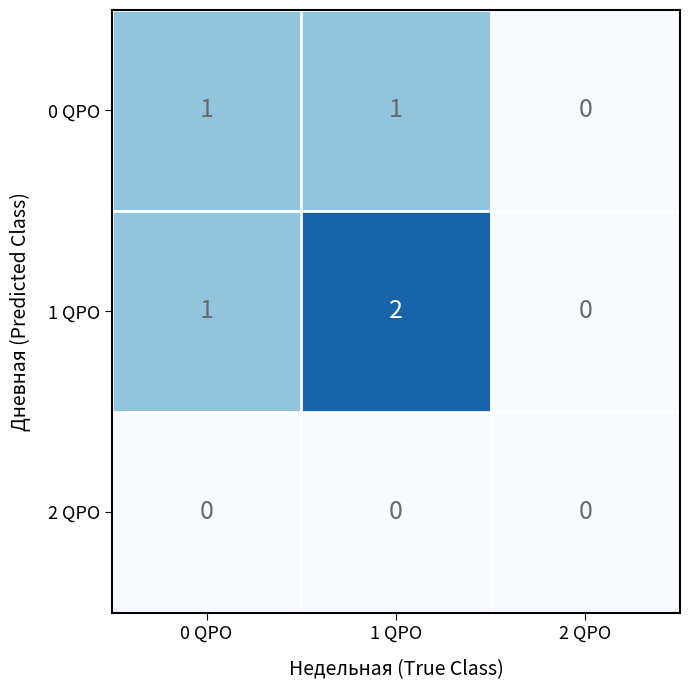

At which category is the sum across all series the highest?

1 QPO